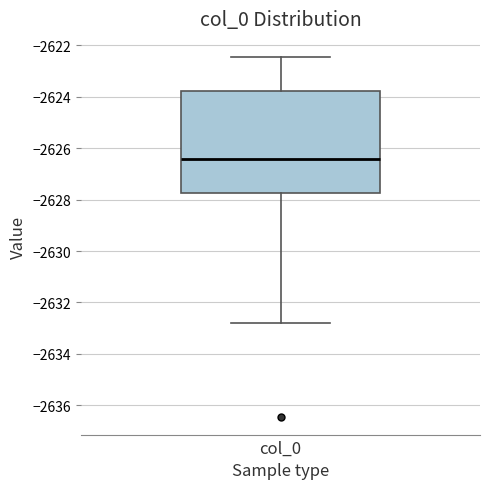

Read this box plot against the y-axis: the position of the median line, the range covered by the box, and the ends of both whiskers. The values are not printed on the chart, so give them approximately, as read against the axis.

median -2626.4, box -2627.8 to -2623.8, whiskers -2632.8 to -2622.4